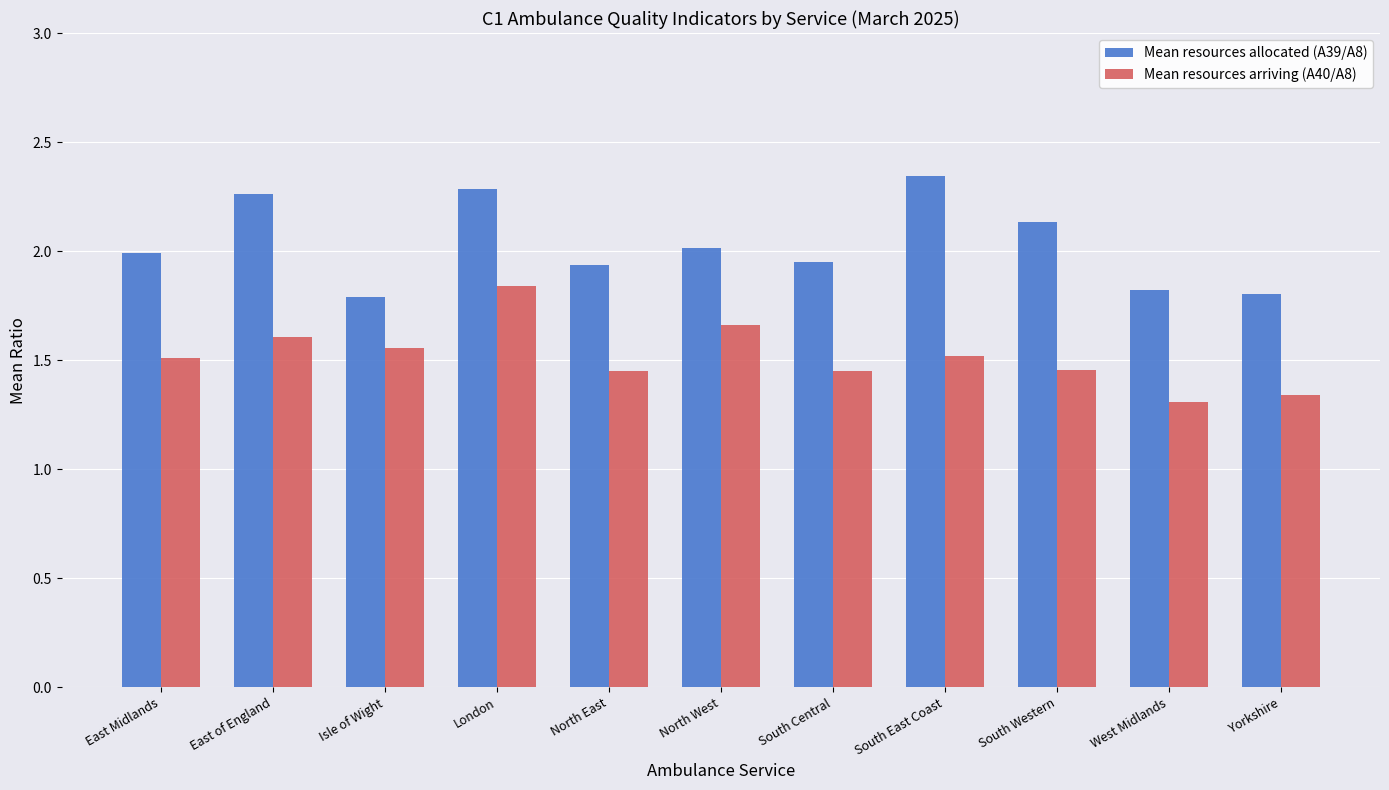

True or false: Mean resources allocated (A39/A8) has a value of 3.3 at South Central.

False